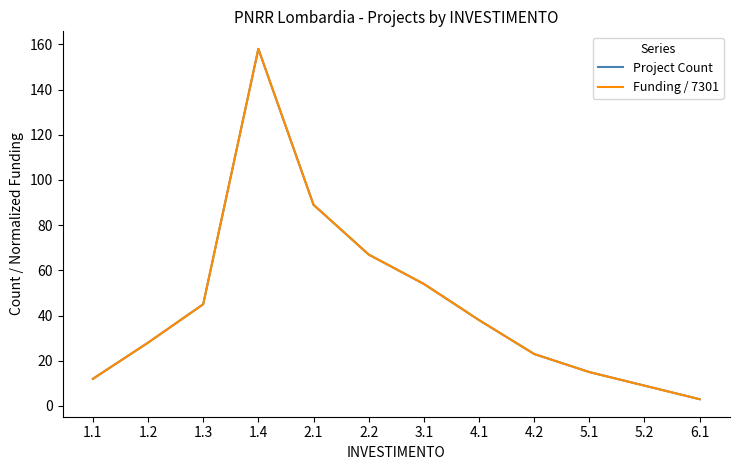

At which category is the sum across all series the highest?

1.4